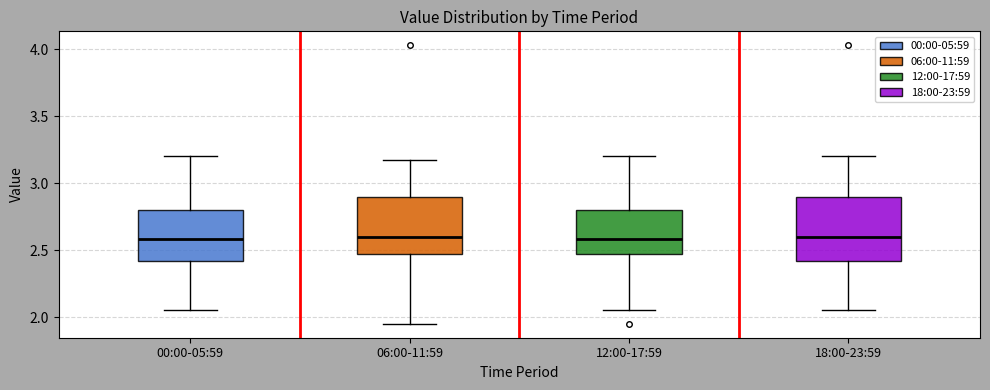

Reading left to right, read every box against the y-axis: the position of its median line, the range the box covers, and the ends of its whiskers. The values are not printed on the chart, so give them approximately, as read against the axis.

00:00-05:59: median 2.60, box 2.40 to 2.80, whiskers 2.05 to 3.20
06:00-11:59: median 2.60, box 2.45 to 2.90, whiskers 1.95 to 3.15
12:00-17:59: median 2.60, box 2.45 to 2.80, whiskers 2.05 to 3.20
18:00-23:59: median 2.60, box 2.40 to 2.90, whiskers 2.05 to 3.20